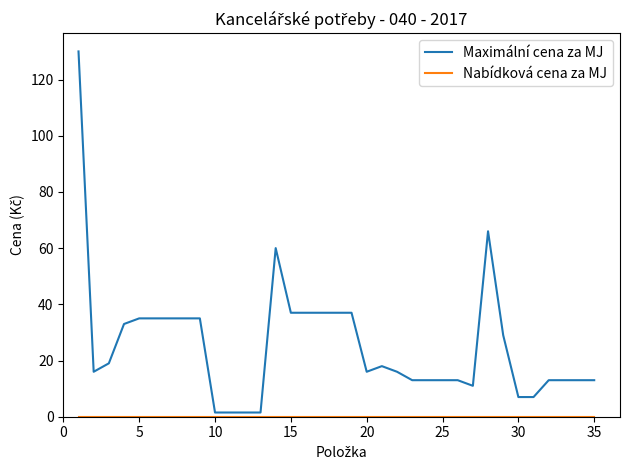

Which series has the largest total across all categories?

Maximální cena za MJ